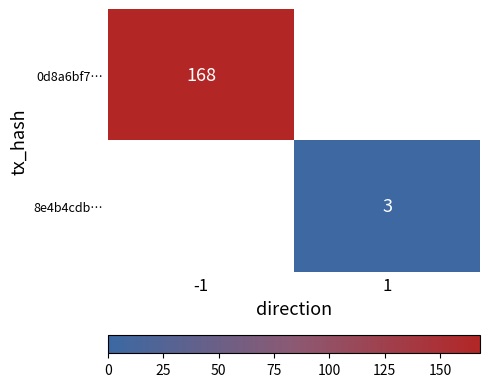

Is it true that 0d8a6bf7… equals 269 at -1?

False